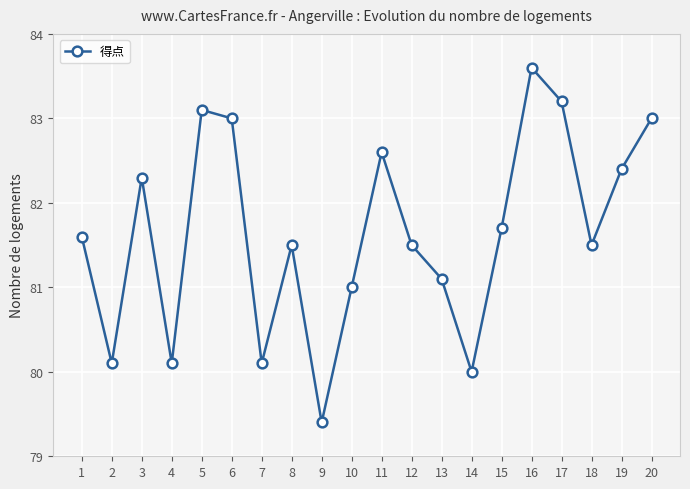

How many interior local peaks (higher than both neighbors) does the data have?

5